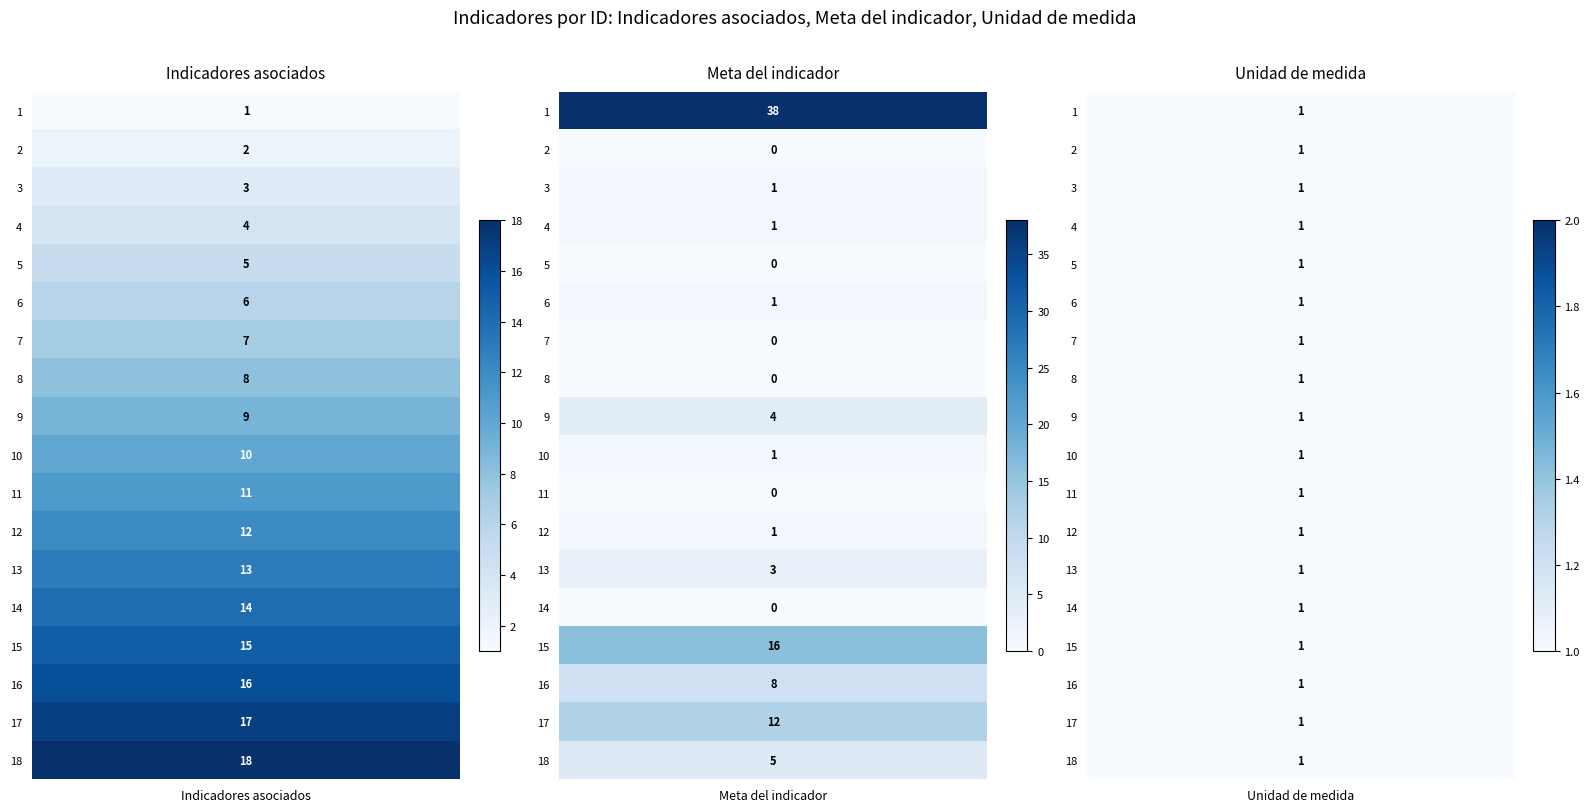

What is the sum of all 15 values?

32